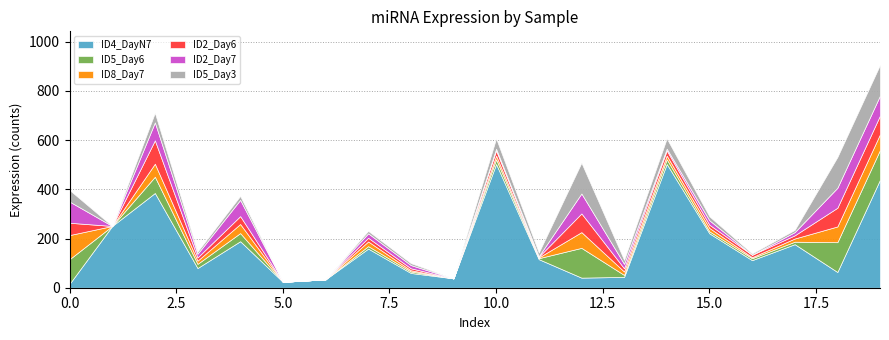

Which series has the widest spread of values?

ID4_DayN7